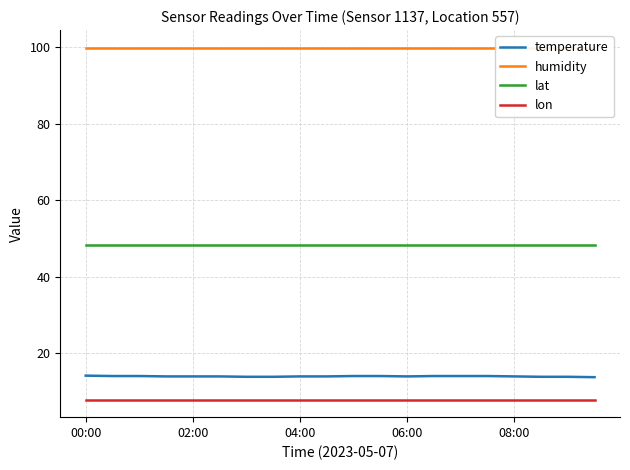

True or false: temperature and lon intersect in this chart.

False